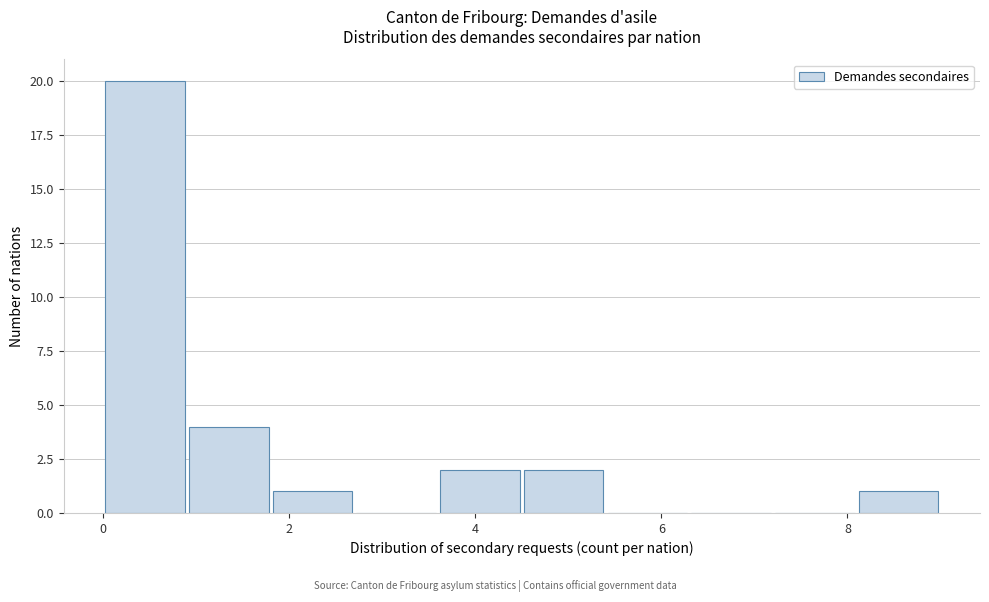

Reading left to right, list every bar in this chart as the range it spans on the x-axis followed by its height. Neither the bar edges nor the heights are printed on the chart, so give them approximately, as read against the axes.

0.0 to 0.9: 20
0.9 to 1.8: 4
1.8 to 2.7: 1
2.7 to 3.6: 0
3.6 to 4.5: 2
4.5 to 5.4: 2
5.4 to 6.3: 0
6.3 to 7.2: 0
7.2 to 8.1: 0
8.1 to 9.0: 1